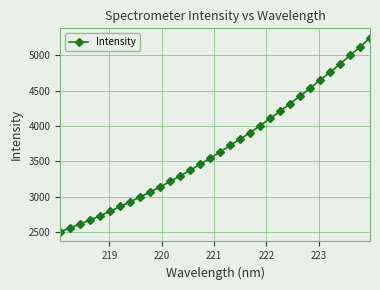

What is the minimum value shown in the chart?

2503.5